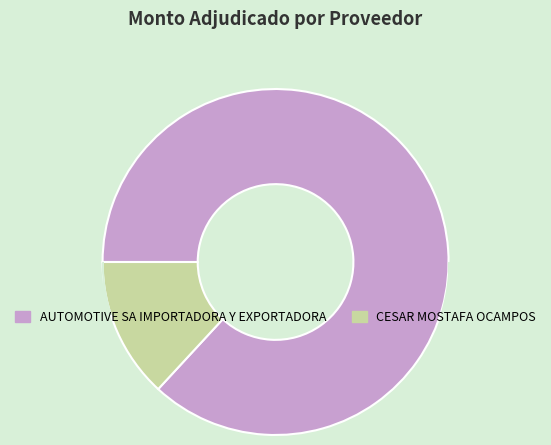

Which slice is the largest?

AUTOMOTIVE SA IMPORTADORA Y EXPORTADORA